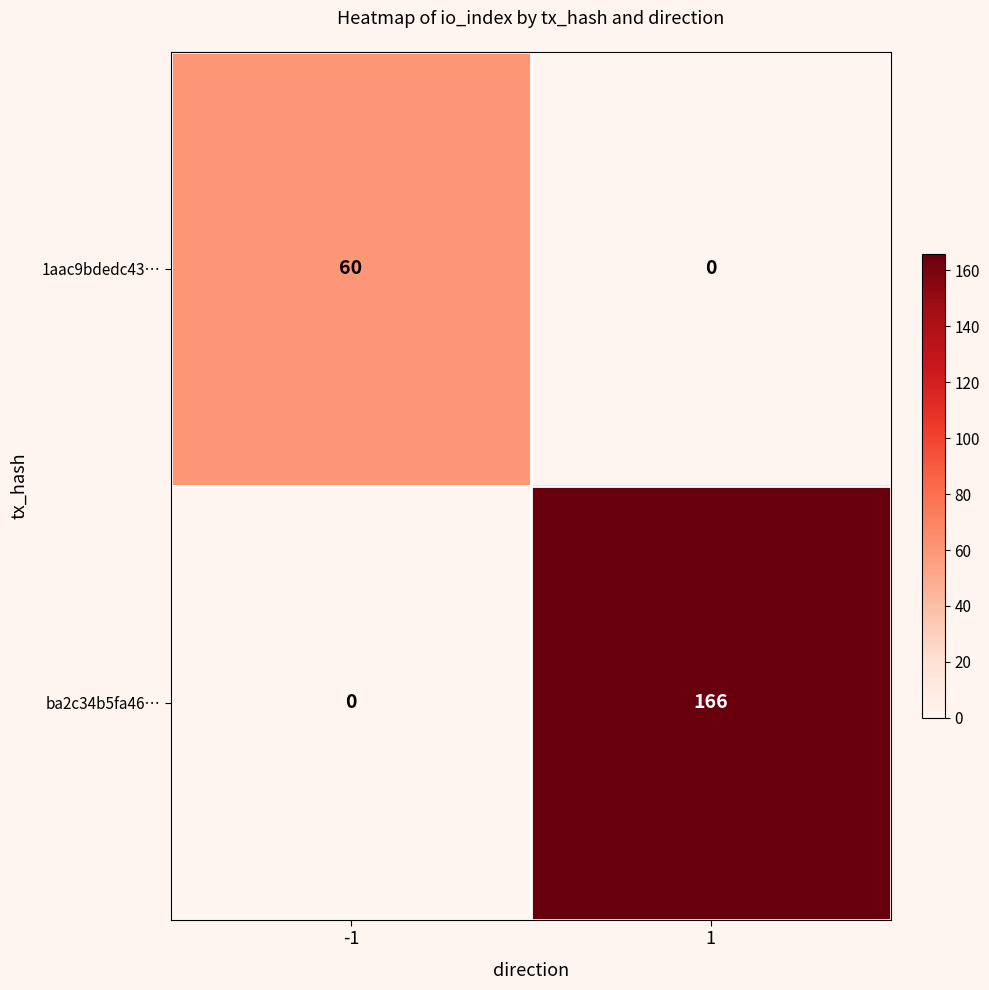

What is the total value across all series at 1?

166